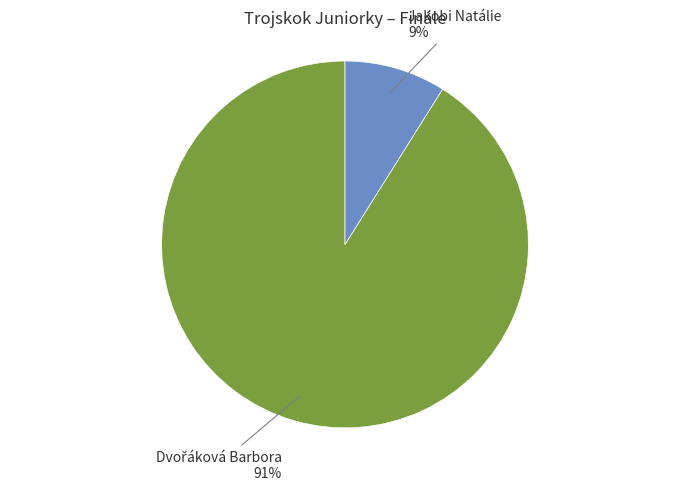

To the nearest percent, what is the difference between the largest and smallest slice percentages?

82%